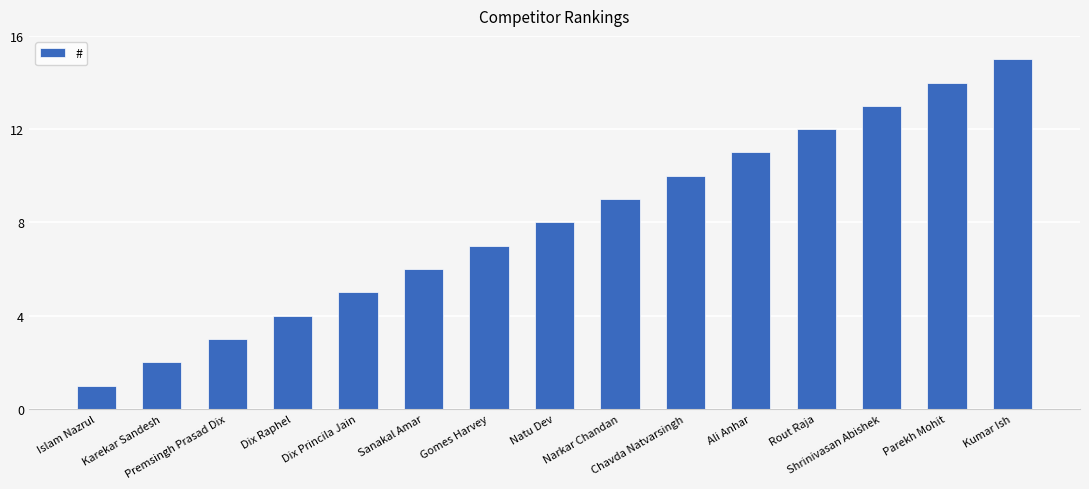

Are the bars horizontal?

No